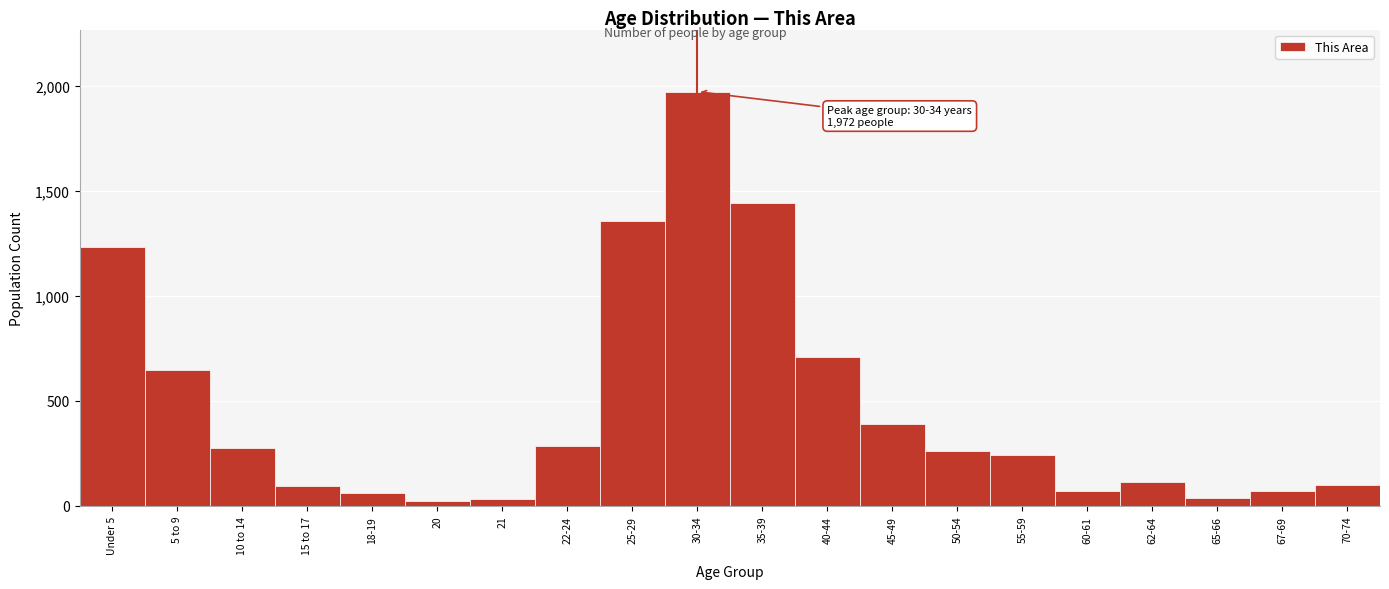

What is the label of the 17th bar from the left?

62-64